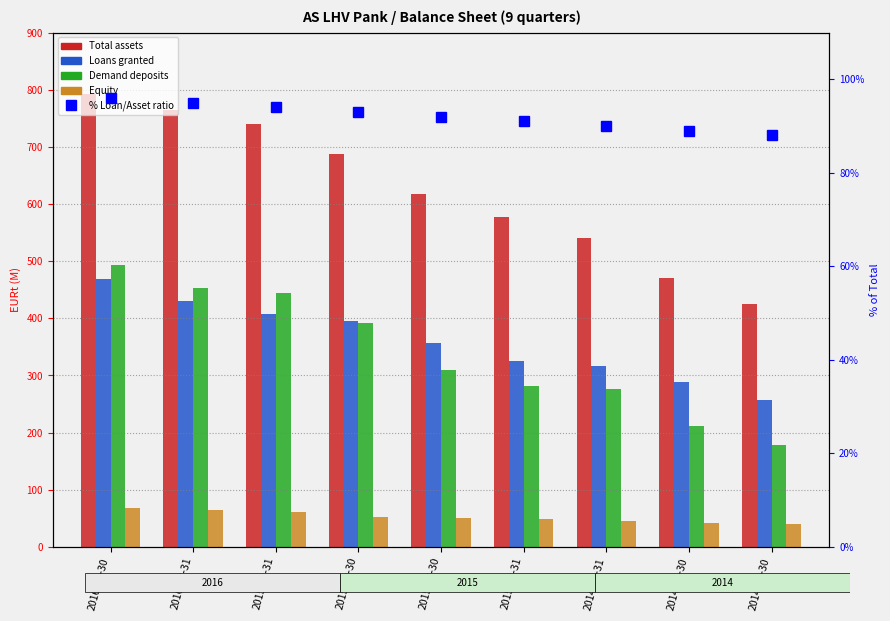

The Loans granted series shows 316.4 at 2014-12-31. True or false?

True